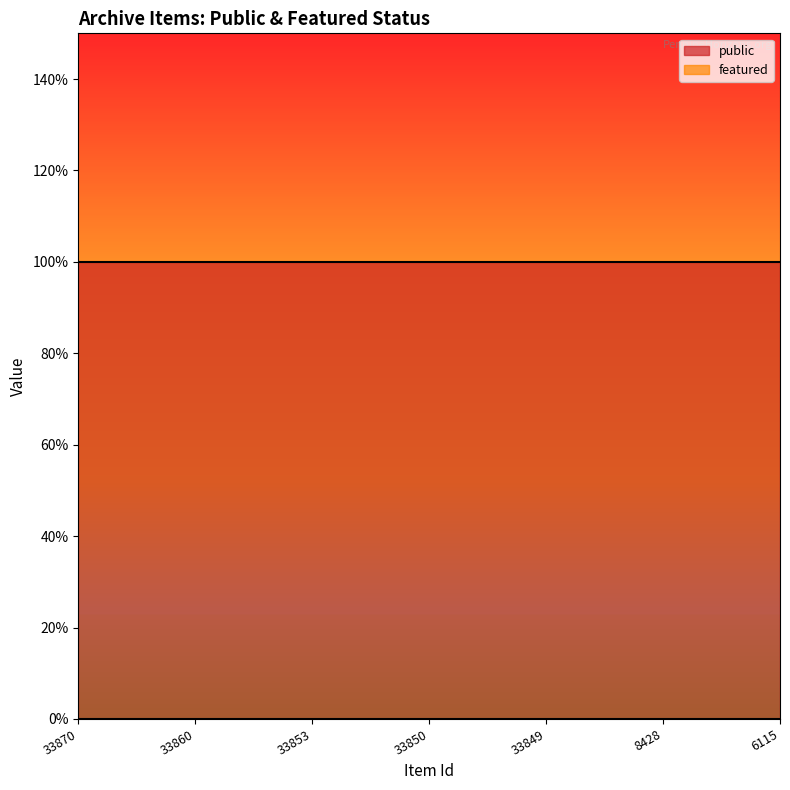

How many lines are shown in the chart?

2